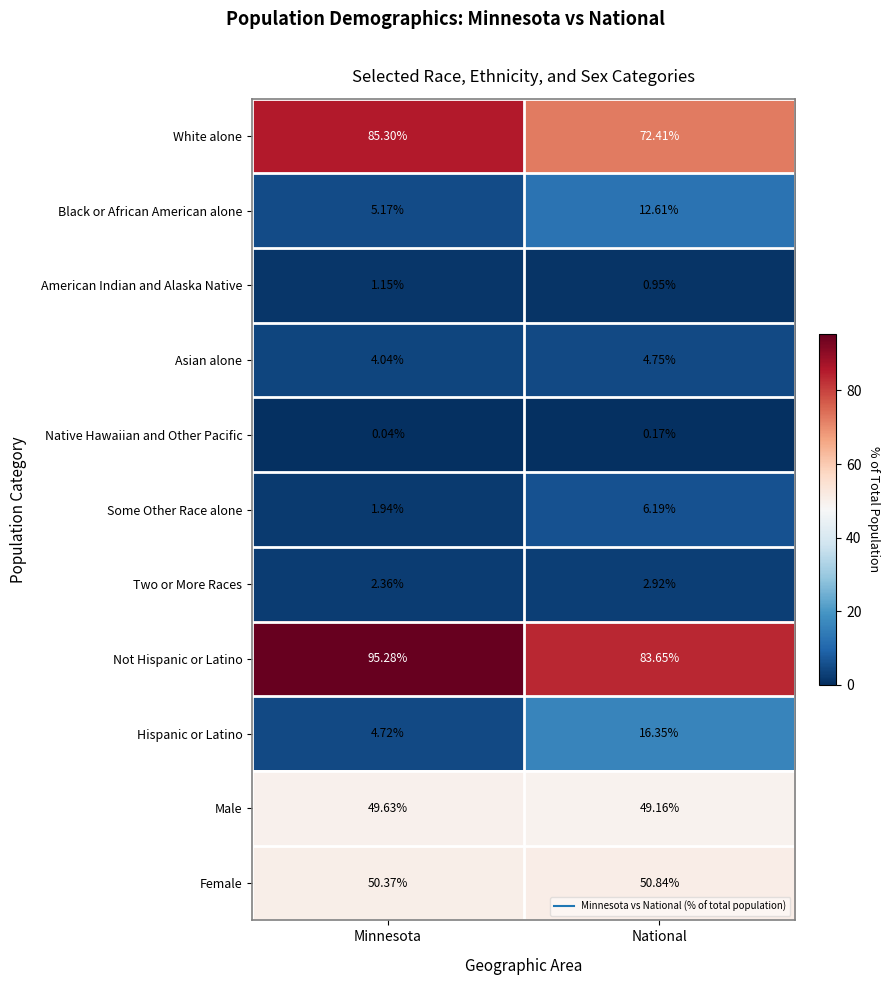

Which category has the lowest value across all series?

Minnesota